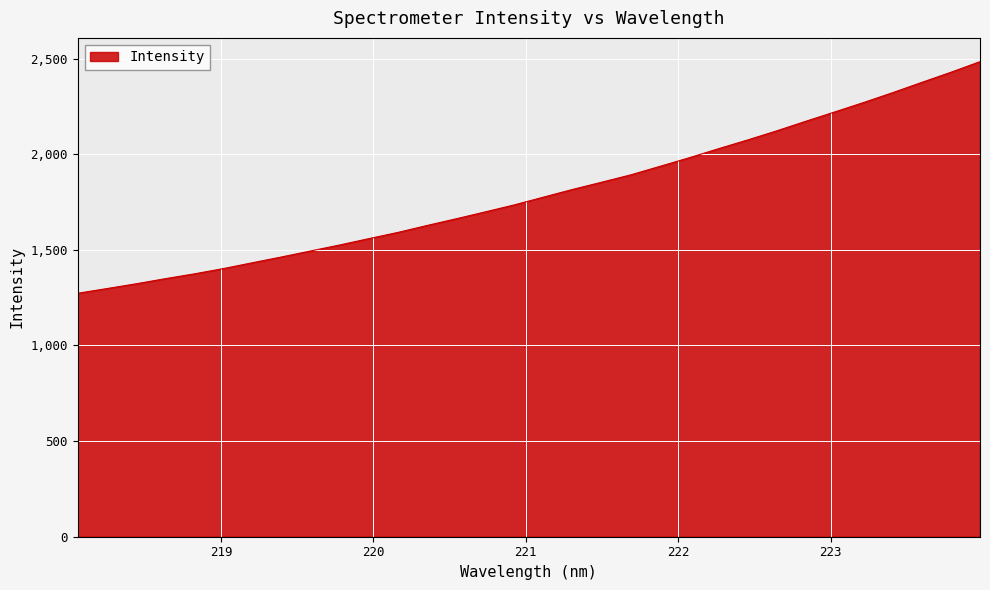

What is the maximum value shown in the chart?

2484.1